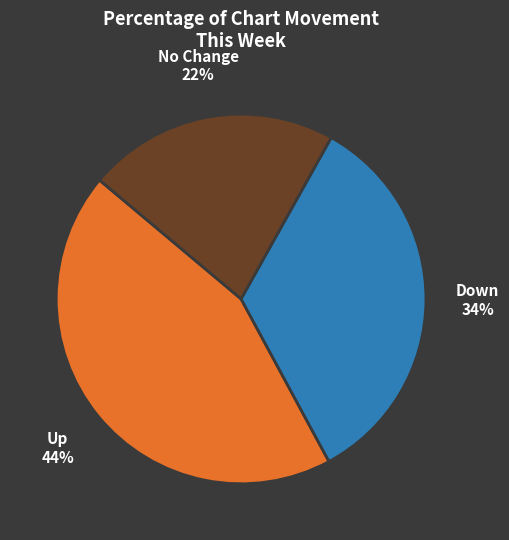

Count the number of slices in the pie.

3